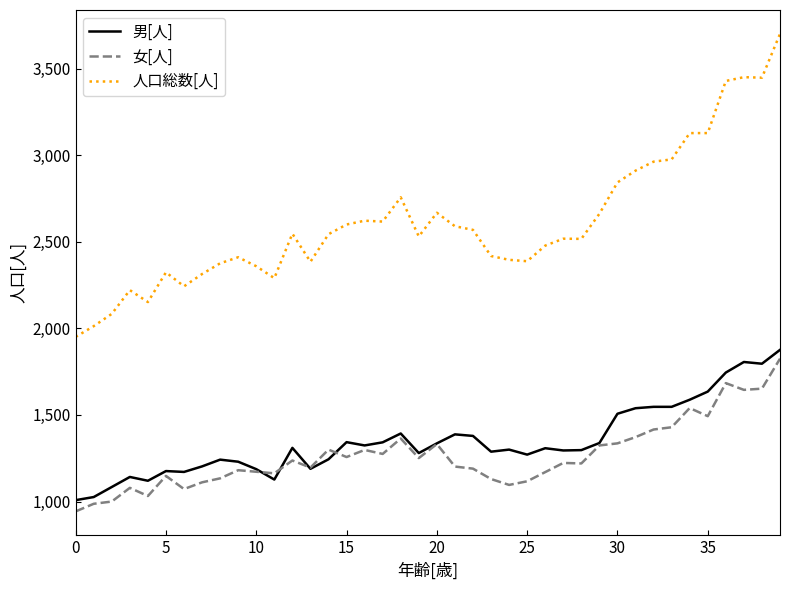

What is the lowest value of the 女[人] series?

943